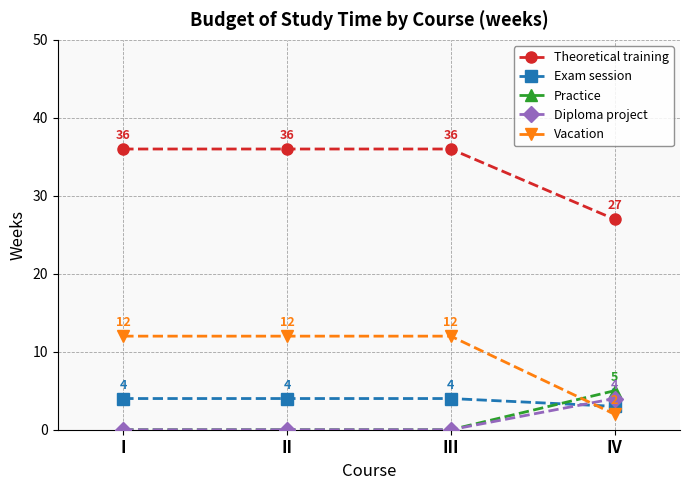

What is the difference between the second highest and minimum values in the Vacation series?

10